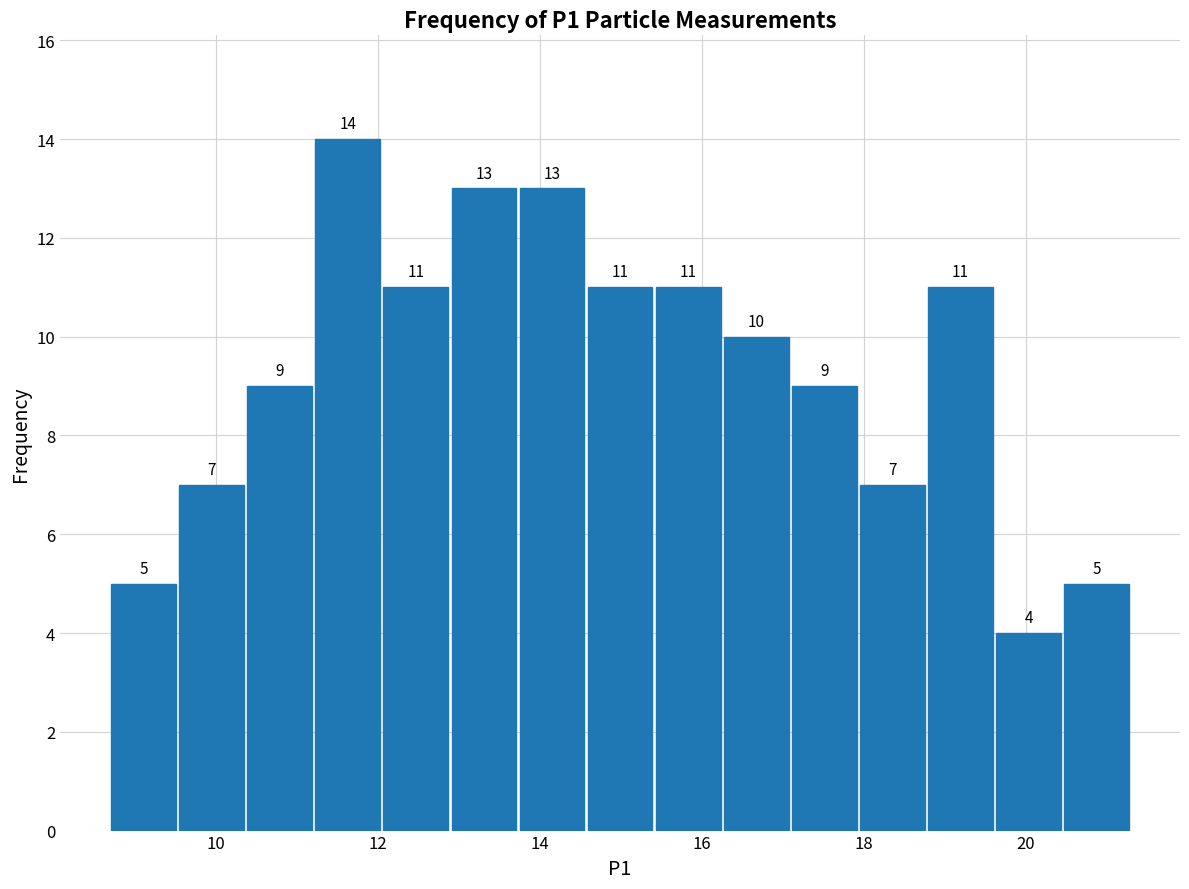

Reading left to right, transcribe this chart: for each bar, give the range it covers on the x-axis and its height. The bar edges are not printed on the chart, so give them approximately, as read against the axis.

8.6 to 9.6: 5
9.6 to 10.4: 7
10.4 to 11.2: 9
11.2 to 12.0: 14
12.0 to 12.8: 11
12.8 to 13.8: 13
13.8 to 14.6: 13
14.6 to 15.4: 11
15.4 to 16.2: 11
16.2 to 17.0: 10
17.0 to 18.0: 9
18.0 to 18.8: 7
18.8 to 19.6: 11
19.6 to 20.4: 4
20.4 to 21.4: 5